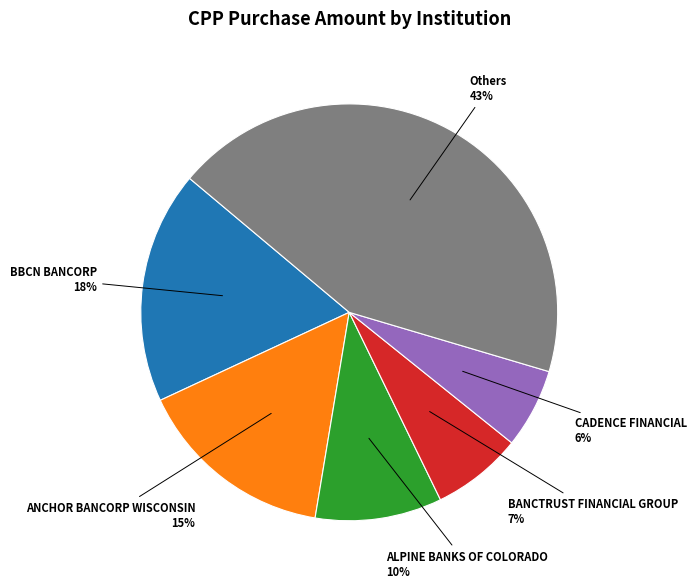

To the nearest percent, what is the difference between the largest and smallest slice percentages?

37%